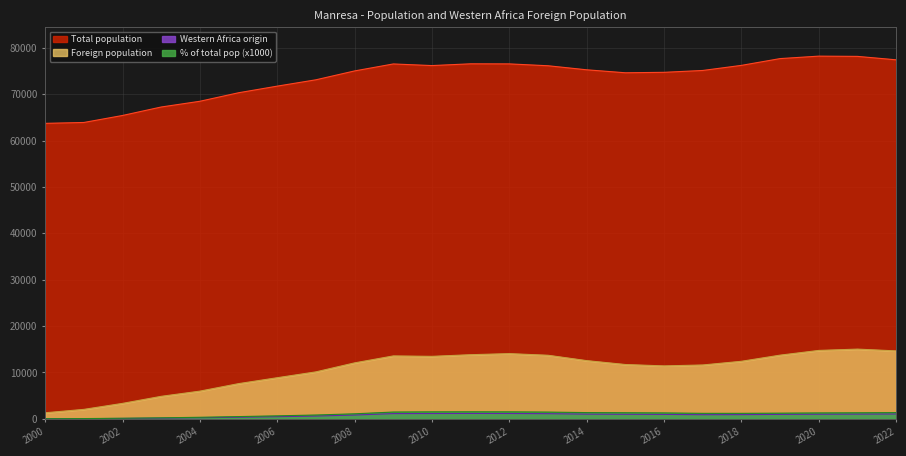

What is the approximate value of Total population at 2003?

67269